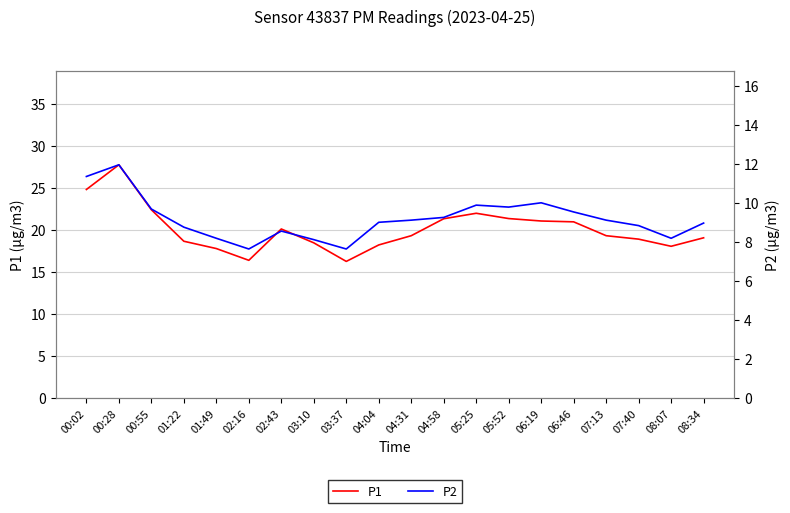

Which series changed the most between 01:22 and 07:13?

P1